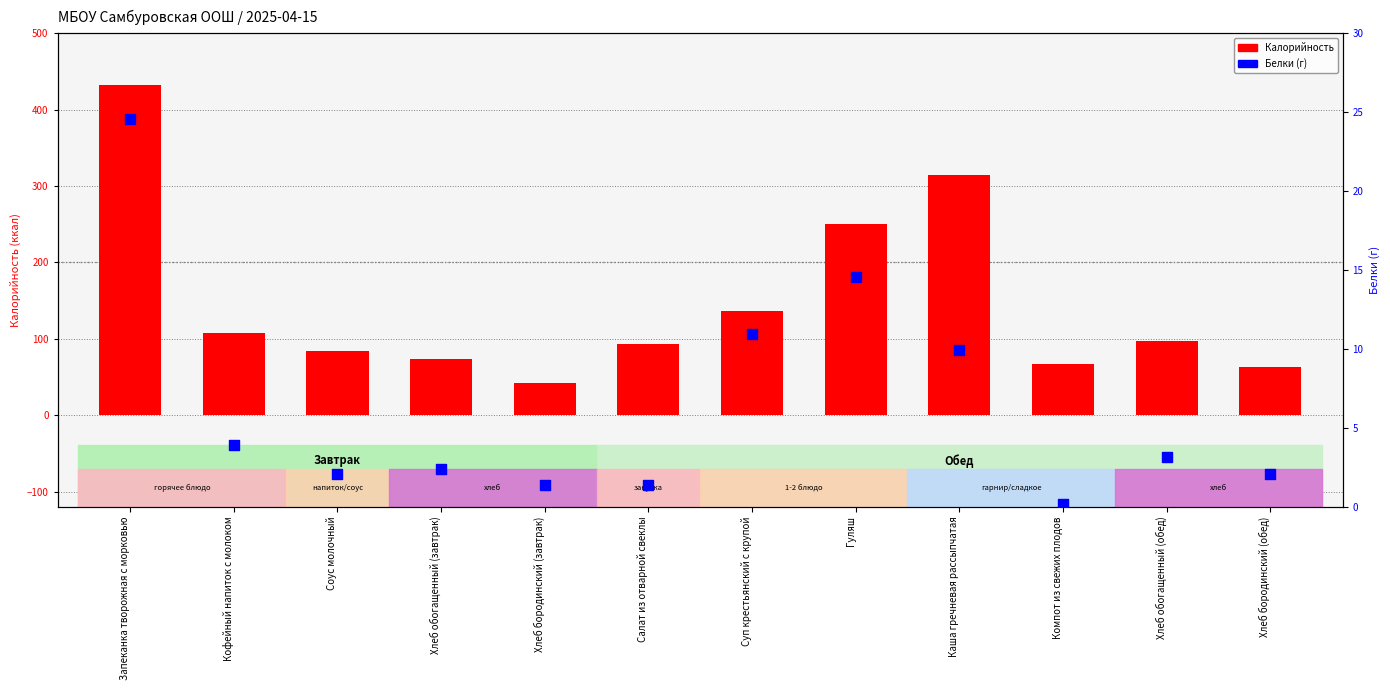

What are all the series names shown in the legend?

Калорийность, Белки